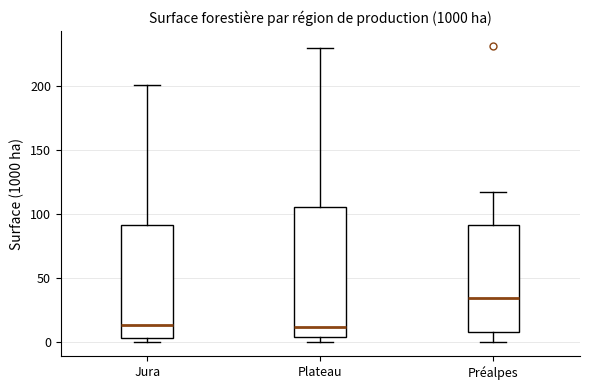

Reading left to right, read every box against the y-axis: the position of its median line, the range the box covers, and the ends of its whiskers. The values are not printed on the chart, so give them approximately, as read against the axis.

Jura: median 15, box 5 to 90, whiskers 0 to 200
Plateau: median 10, box 5 to 105, whiskers 0 to 230
Préalpes: median 35, box 10 to 90, whiskers 0 to 115